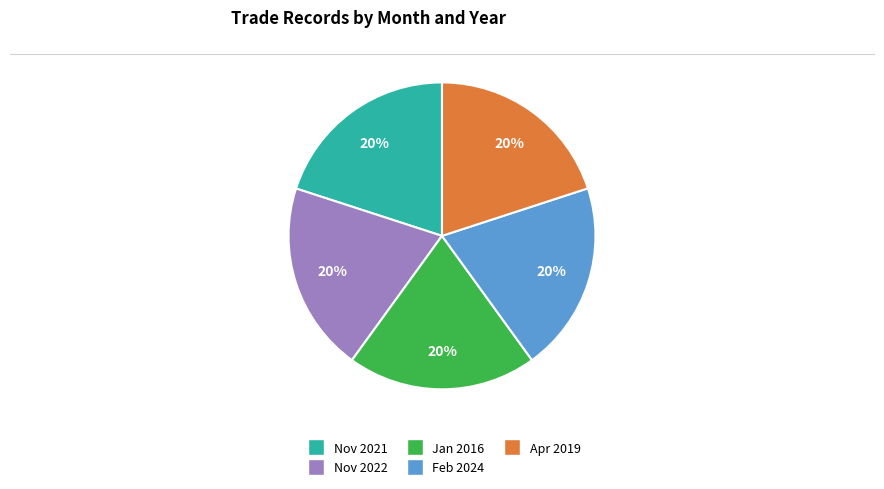

To the nearest percent, what is the average slice percentage?

20%